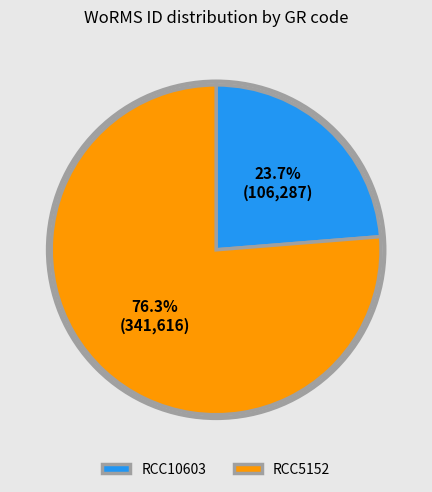

What is the smallest slice in the pie chart?

RCC10603